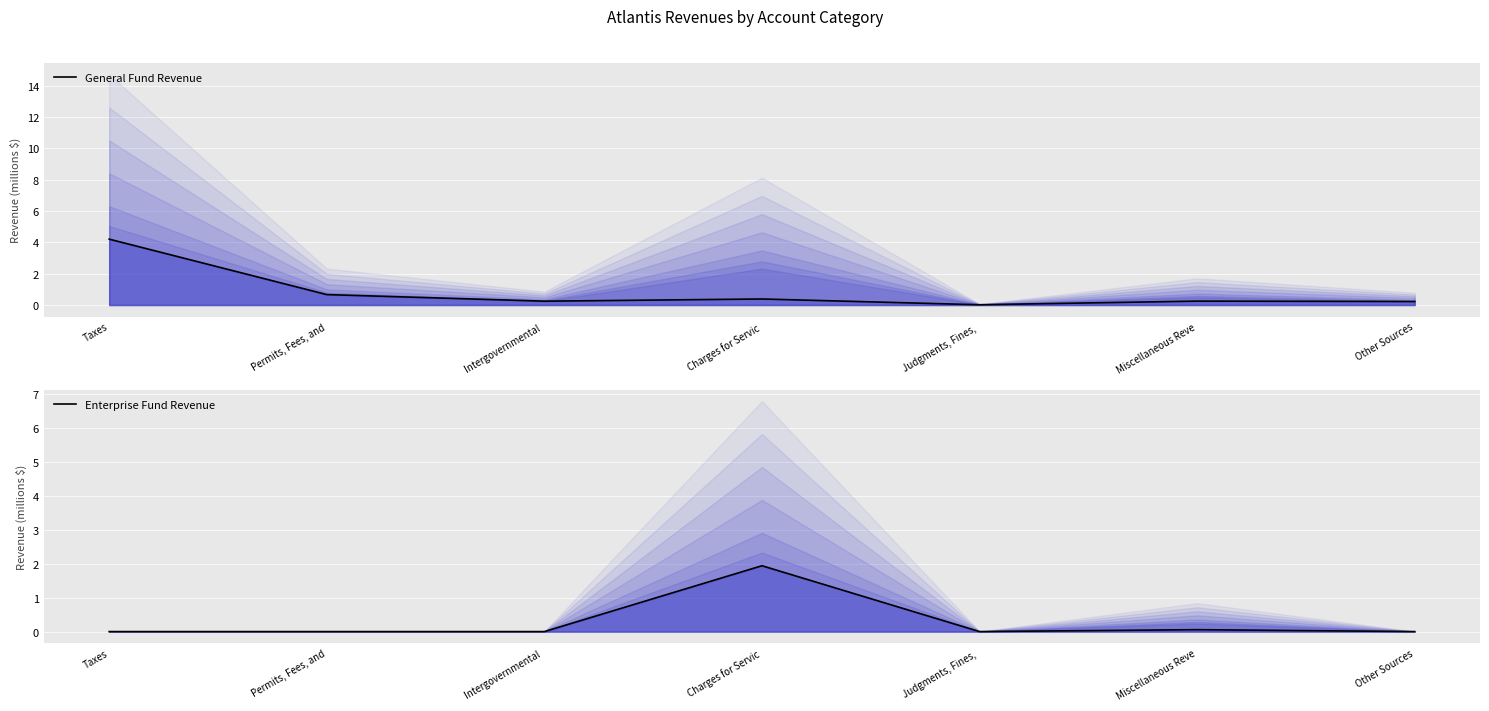

Where is the first local maximum for General Fund Revenue?

Charges for Servic